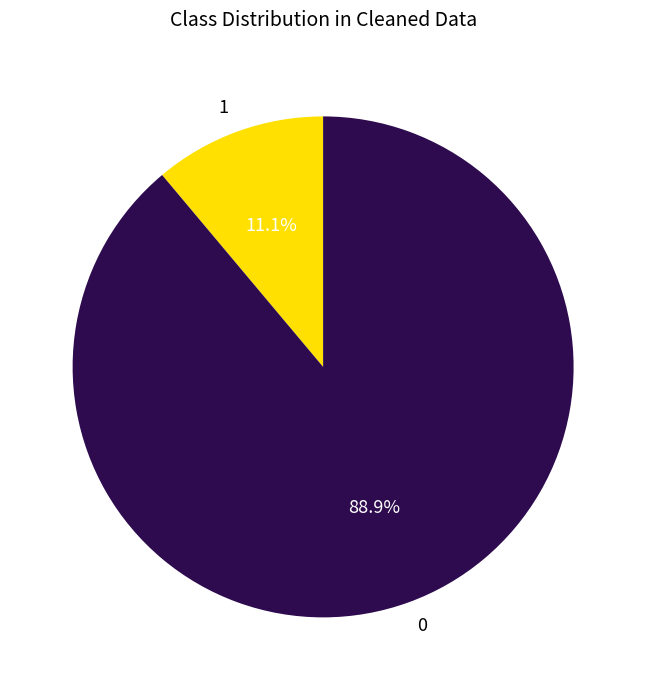

Combined, do 0 and 1 account for over 50%?

Yes